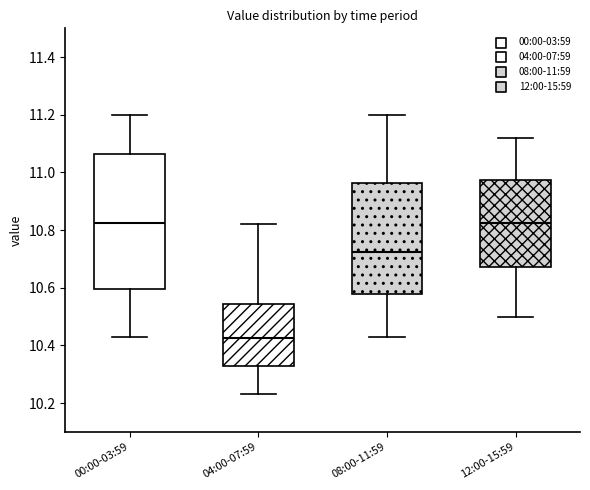

Which box has the lowest median line?

04:00-07:59